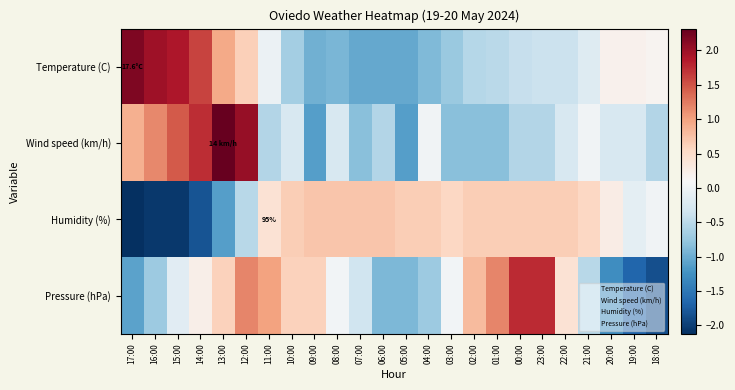

Rank the series at 08:00 from lowest to highest value.

Temperature (C), Wind speed (km/h), Pressure (hPa), Humidity (%)